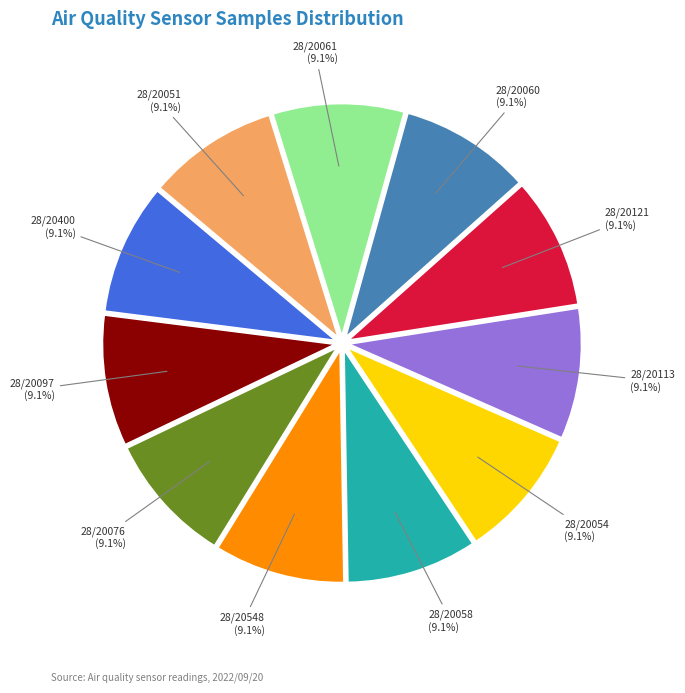

Count the number of slices in the pie.

11